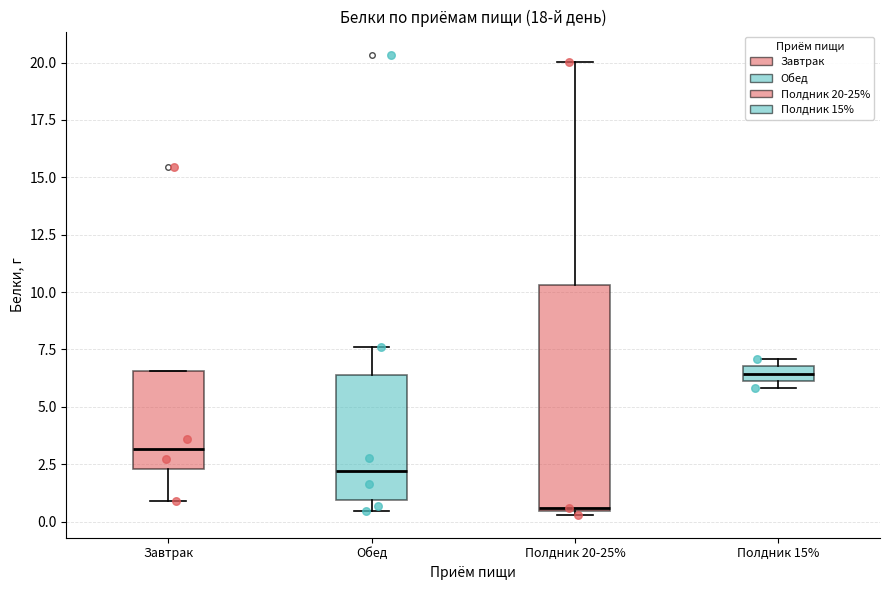

Comparing the boxes themselves (not the whiskers), which one is the tallest?

Полдник 20-25%